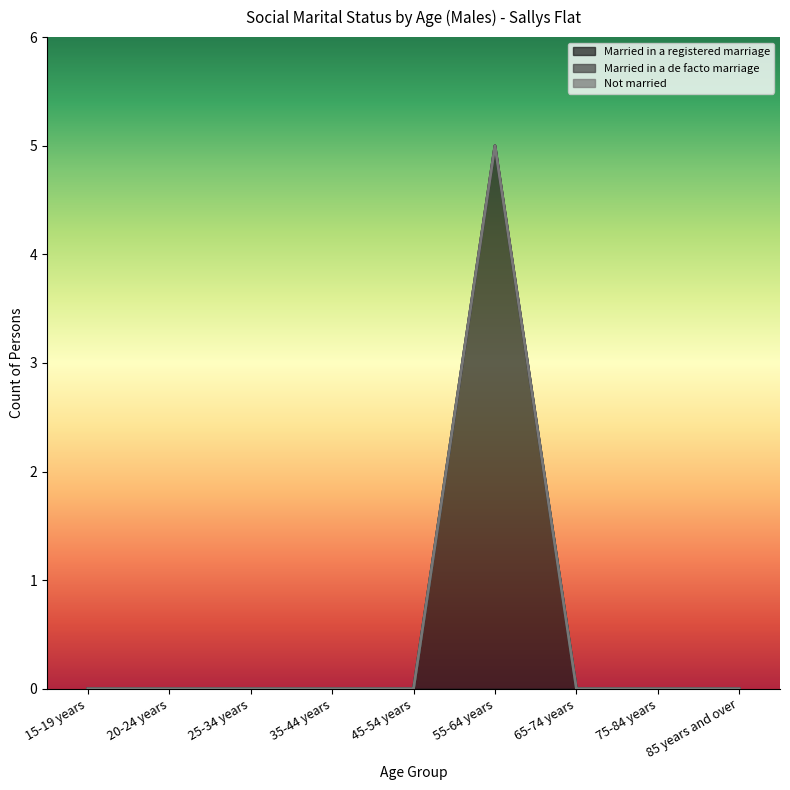

Which category has the highest value in the Married in a registered marriage series?

55-64 years